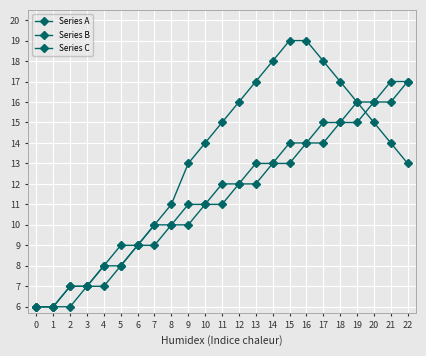

What is the value of the Series B point at the 17th from the left?

14